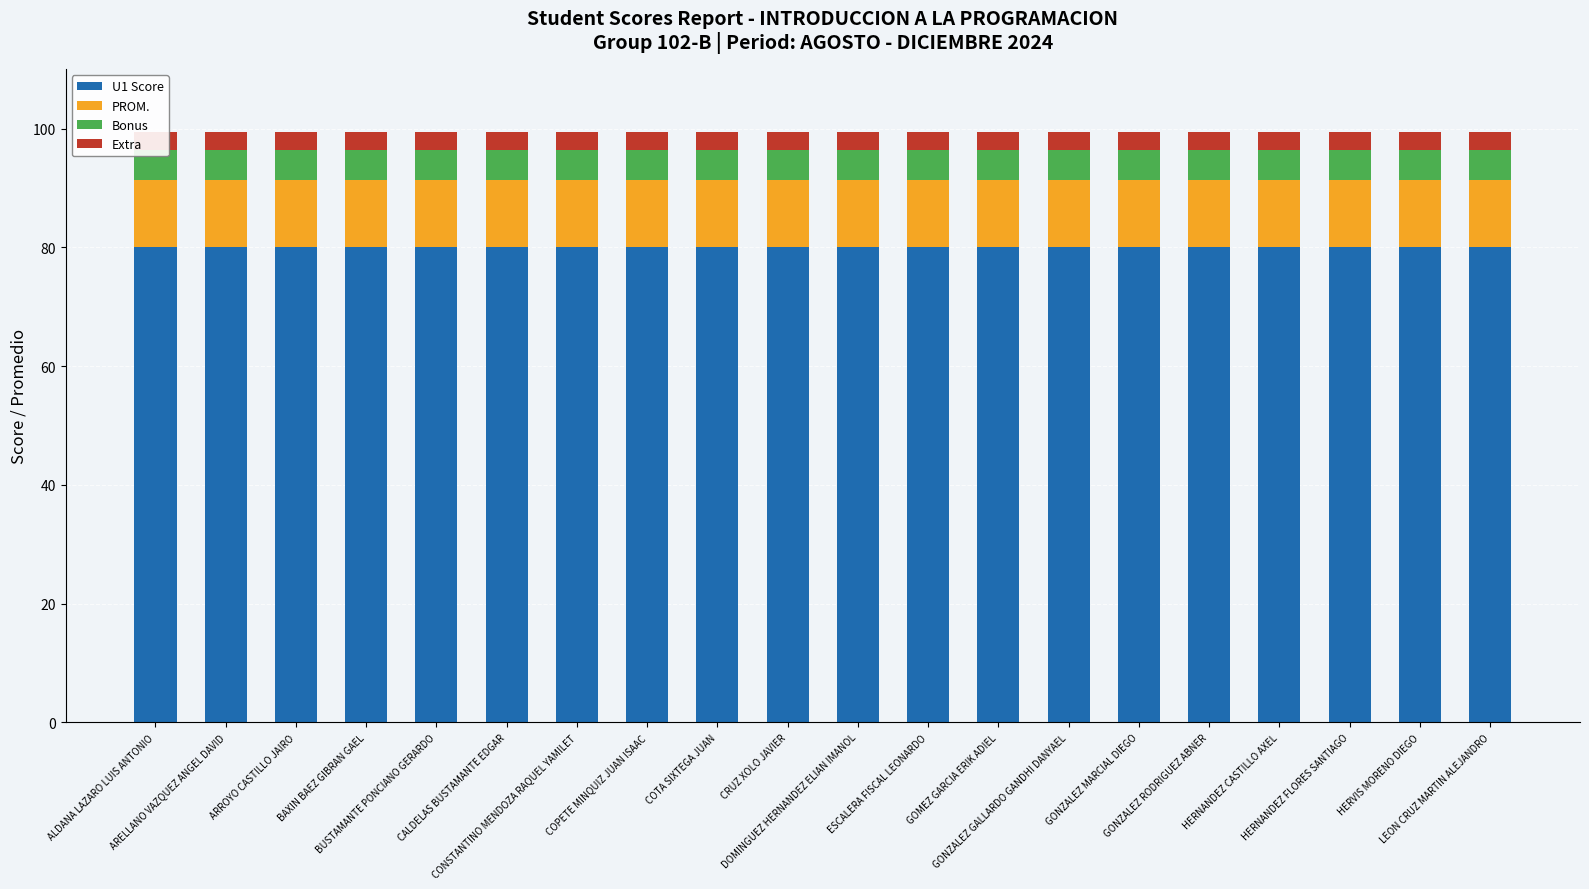

What is the maximum value for PROM.?

11.4